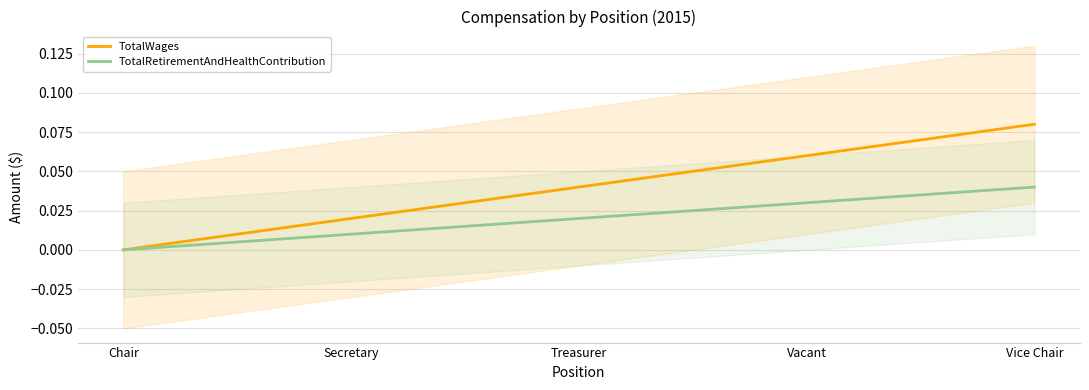

True or false: TotalRetirementAndHealthContribution has a value of 0.0 at Vice Chair.

True